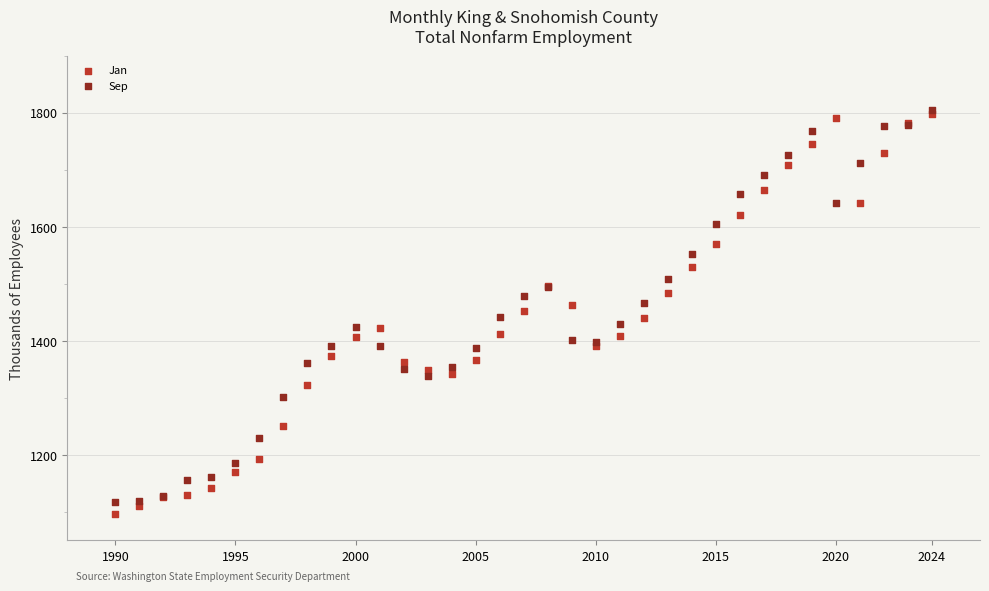

What are all the series names shown in the legend?

Jan, Sep